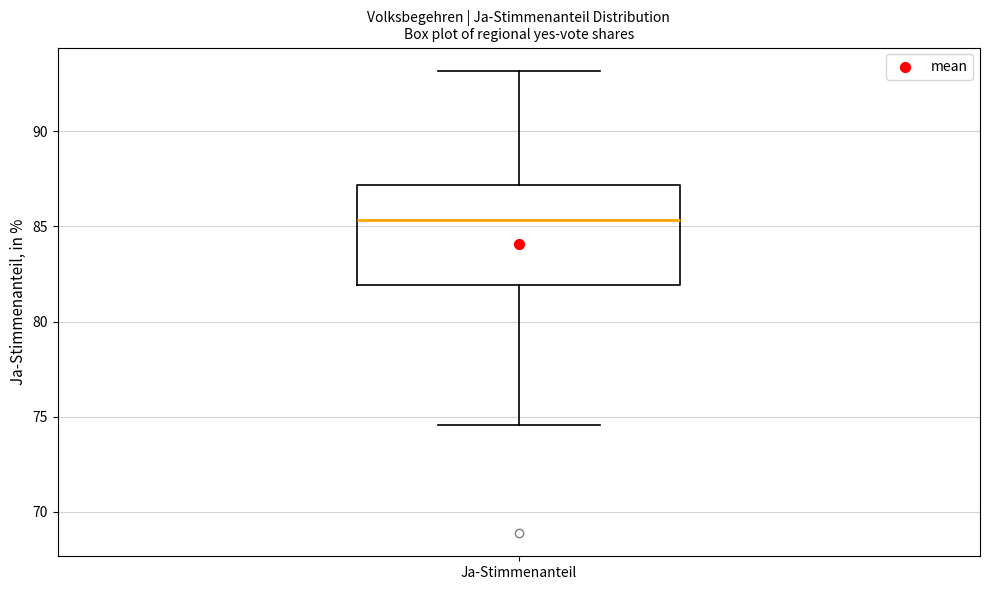

Where is the upper edge of the box for Ja-Stimmenanteil on the y-axis? The values are not printed on the chart, so give them approximately, as read against the axis.

87.0